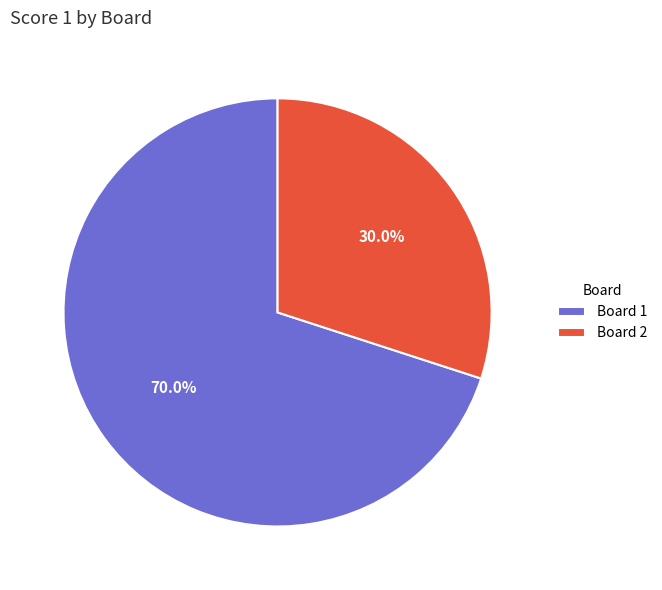

Which has a higher value, Board 2 or Board 1?

Board 1